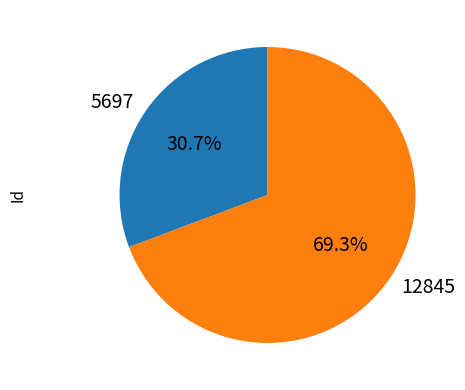

Is there a majority slice in this chart?

Yes